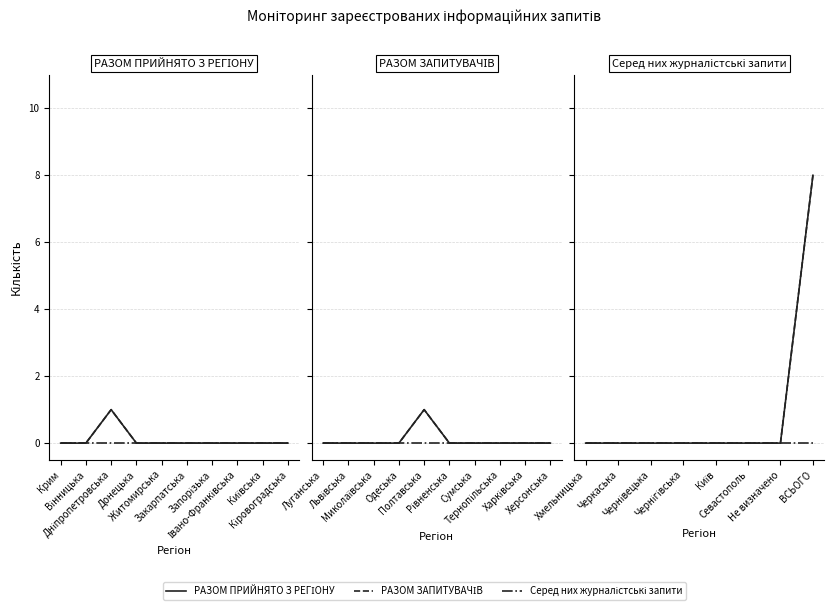

Which series has the largest total across all categories?

РАЗОМ ПРИЙНЯТО З РЕГІОНУ